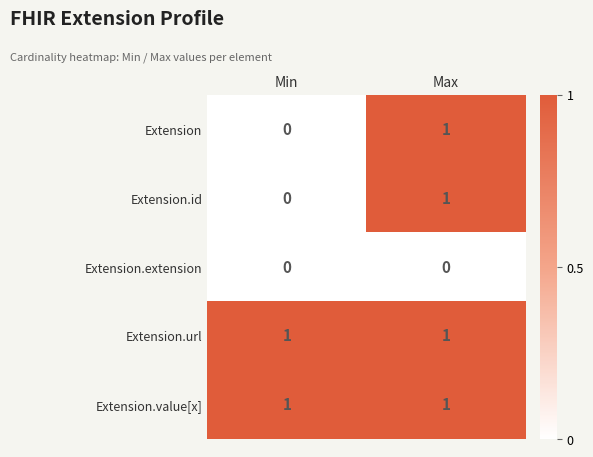

At how many categories does at least one series exceed 0?

2